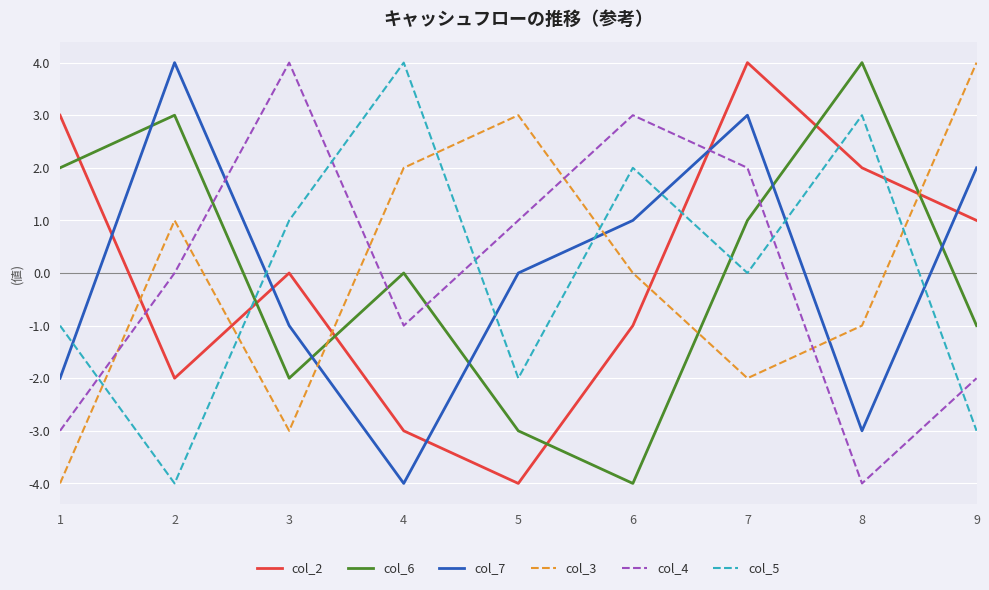

Rank the series at 6 from highest to lowest value.

col_4, col_5, col_7, col_3, col_2, col_6